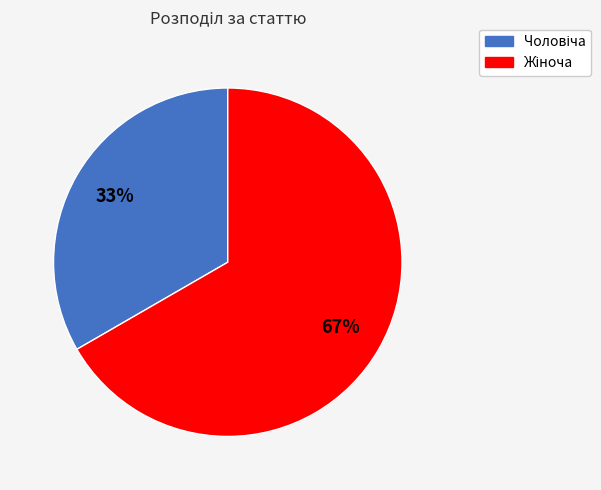

Is there a majority slice in this chart?

Yes